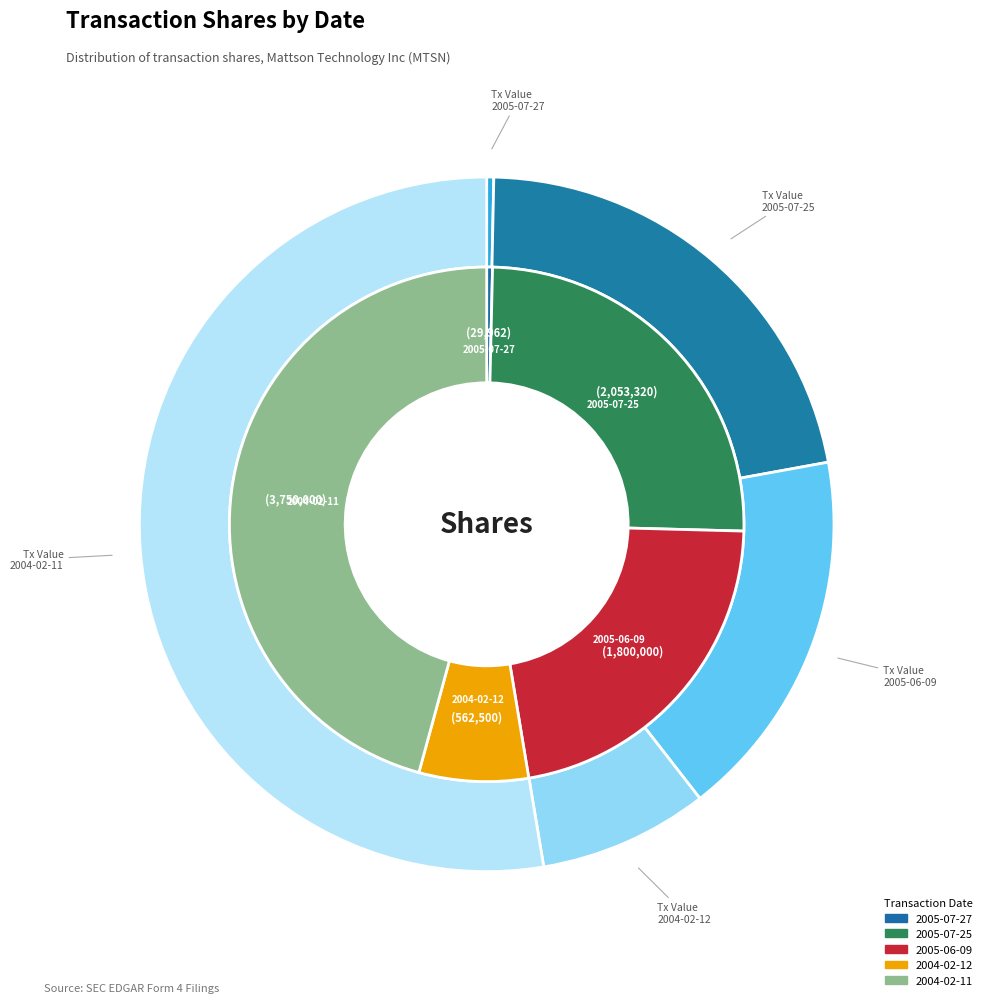

Approximately how many times larger is the value at 2004-02-11 compared to 2005-07-25?

1.8